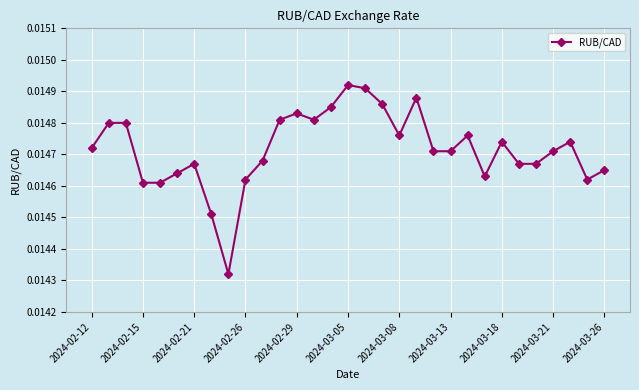

True or false: the data has more than 0 interior local peaks.

True